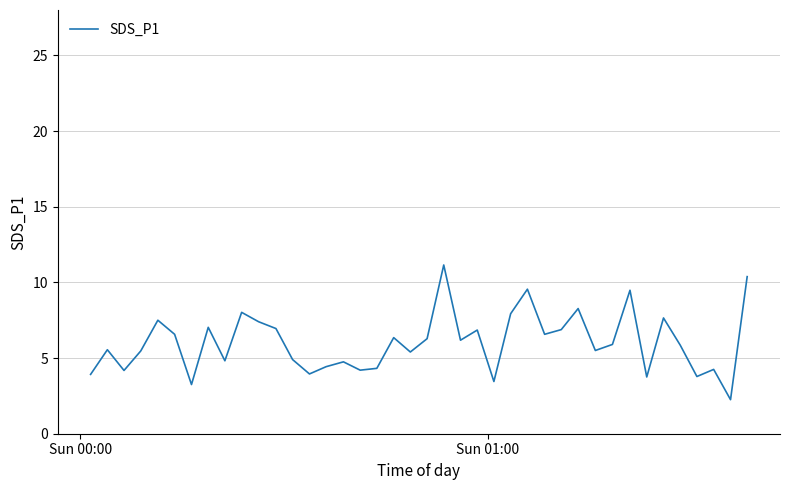

What is the greatest value displayed?

11.2